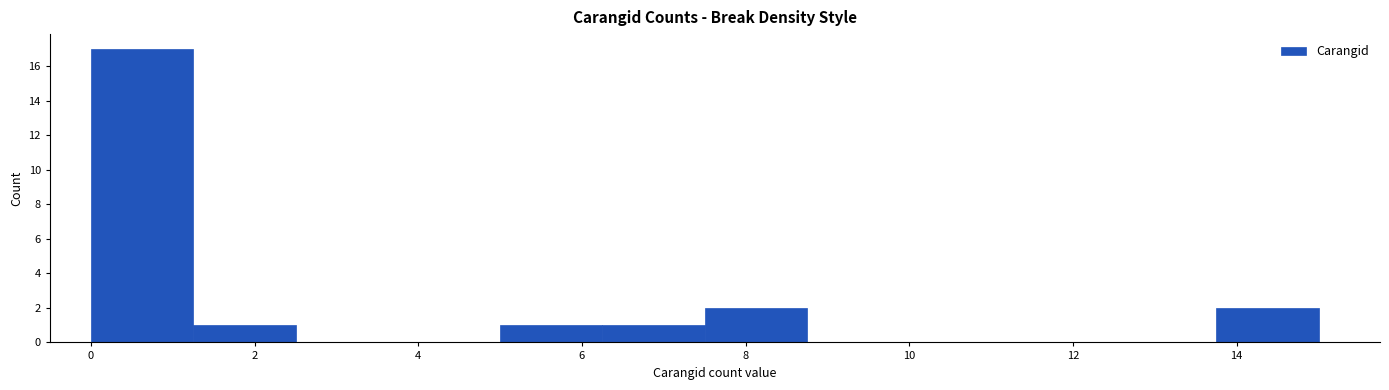

Which range on the x-axis has the tallest bar?

0.00 to 1.25